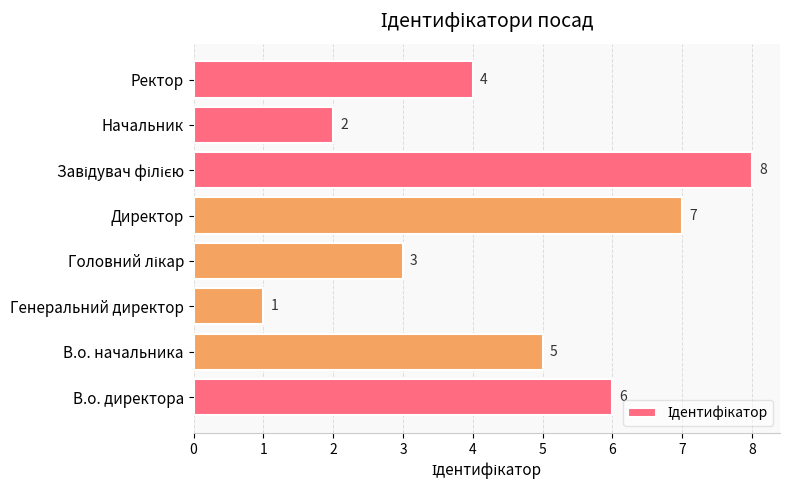

What is the difference between the maximum and minimum values?

7